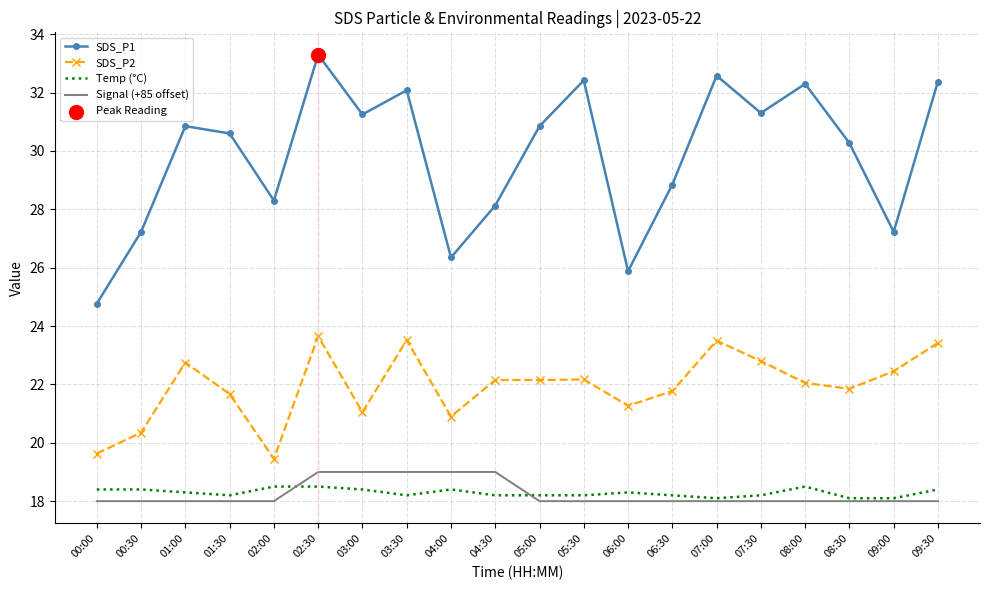

Is the value of SDS_P2 at 04:30 greater than the value of SDS_P1 at 05:00?

No